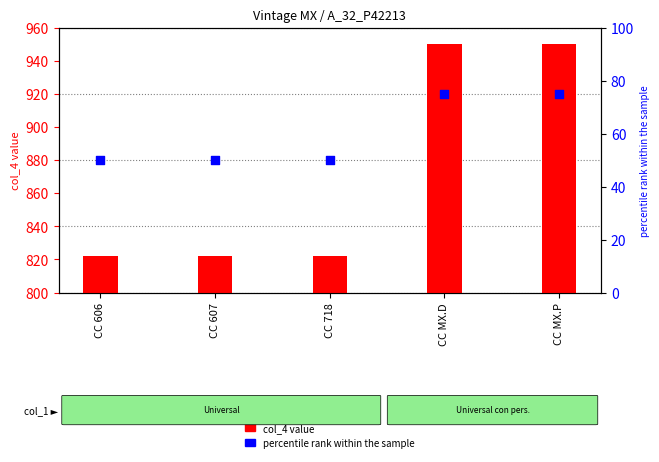

Which series has the largest total across all categories?

col_4 value